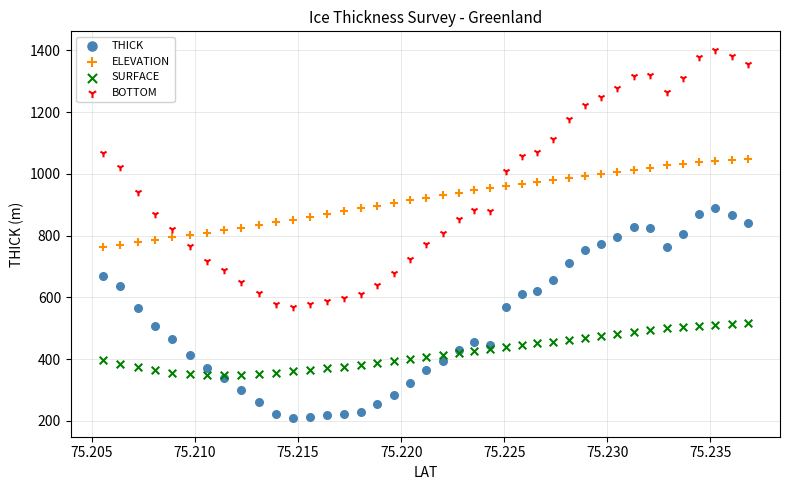

What are all the series names shown in the legend?

THICK, ELEVATION, SURFACE, BOTTOM